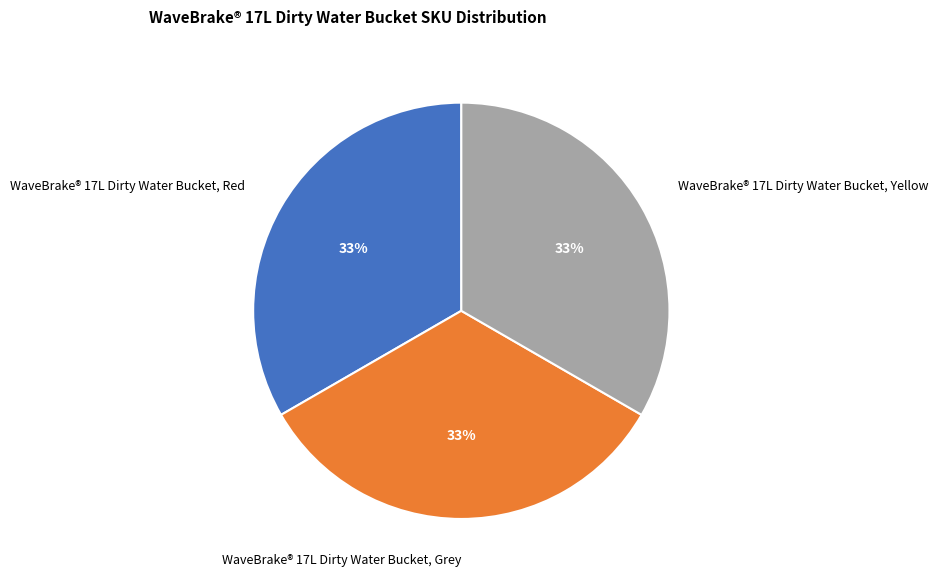

Combined, do WaveBrake® 17L Dirty Water Bucket, Yellow and WaveBrake® 17L Dirty Water Bucket, Red account for over 50%?

Yes